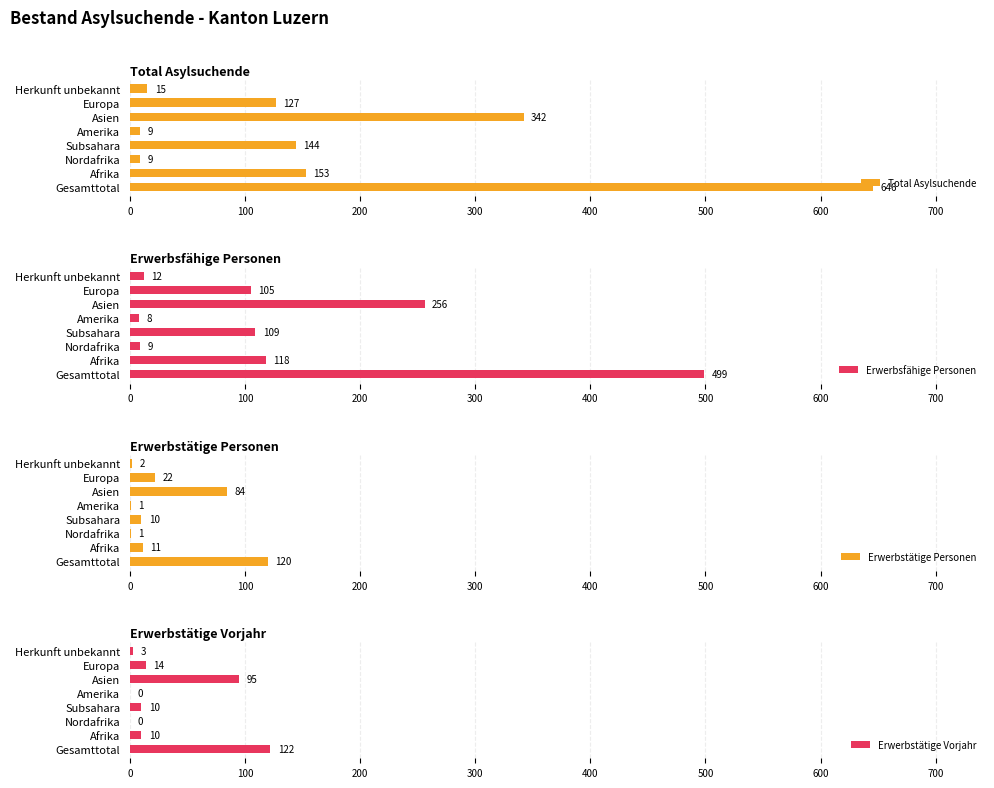

What is the value of the Erwerbsfähige Personen bar at the 4th from the left?

109